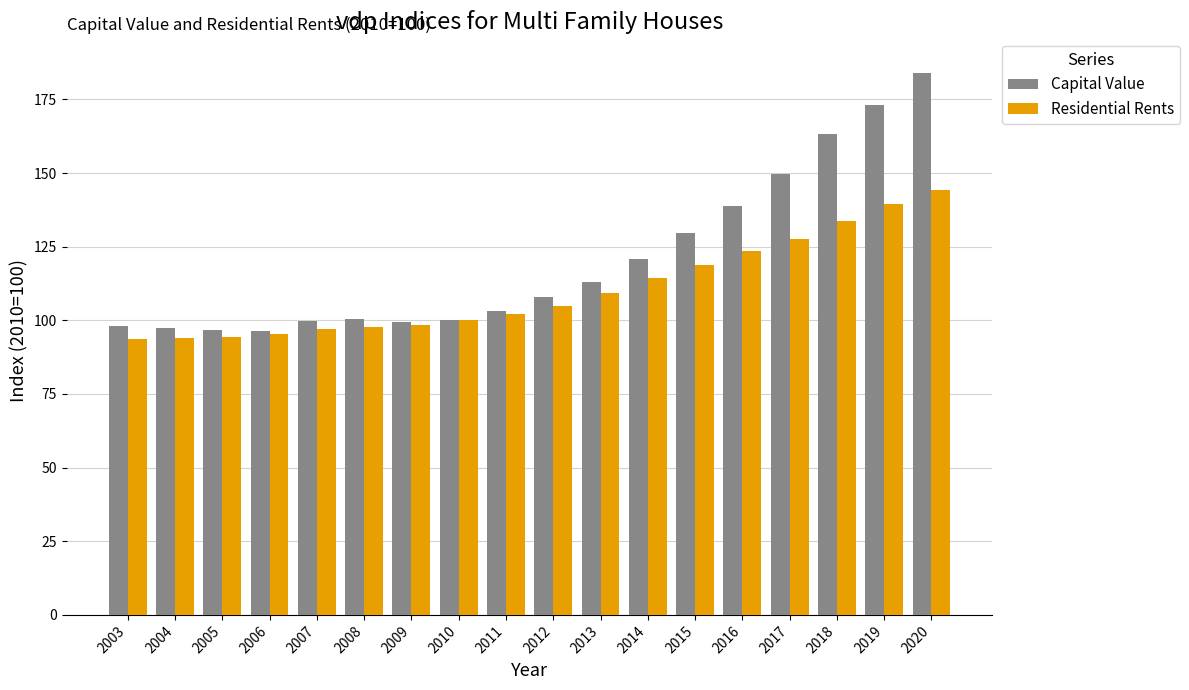

How many data points does each series have?

18